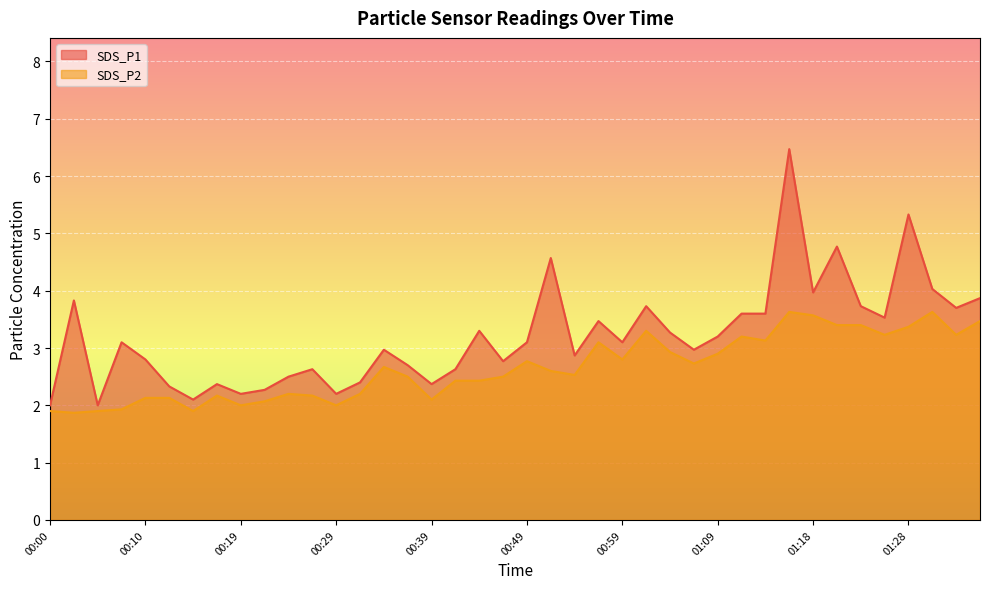

Reading left to right, what are all the values shown in this chart?

SDS_P1: 00:00=2.0	00:02=3.8	00:05=2.0	00:07=3.1	00:10=2.8	00:12=2.3	00:15=2.1	00:17=2.4	00:19=2.2	00:22=2.3	00:24=2.5	00:27=2.6	00:29=2.2	00:32=2.4	00:34=3.0	00:37=2.7	00:39=2.4	00:41=2.6	00:44=3.3	00:46=2.8	00:49=3.1	00:51=4.6	00:54=2.9	00:56=3.5	00:59=3.1	01:01=3.7	01:04=3.3	01:06=3.0	01:09=3.2	01:11=3.6	01:14=3.6	01:16=6.5	01:18=4.0	01:21=4.8	01:23=3.7	01:26=3.5	01:28=5.3	01:31=4.0	01:33=3.7	01:36=3.9
SDS_P2: 00:00=1.9	00:02=1.9	00:05=1.9	00:07=1.9	00:10=2.1	00:12=2.1	00:15=1.9	00:17=2.2	00:19=2.0	00:22=2.1	00:24=2.2	00:27=2.2	00:29=2.0	00:32=2.2	00:34=2.7	00:37=2.5	00:39=2.1	00:41=2.4	00:44=2.4	00:46=2.5	00:49=2.8	00:51=2.6	00:54=2.5	00:56=3.1	00:59=2.8	01:01=3.3	01:04=2.9	01:06=2.7	01:09=2.9	01:11=3.2	01:14=3.1	01:16=3.6	01:18=3.6	01:21=3.4	01:23=3.4	01:26=3.2	01:28=3.4	01:31=3.6	01:33=3.2	01:36=3.5